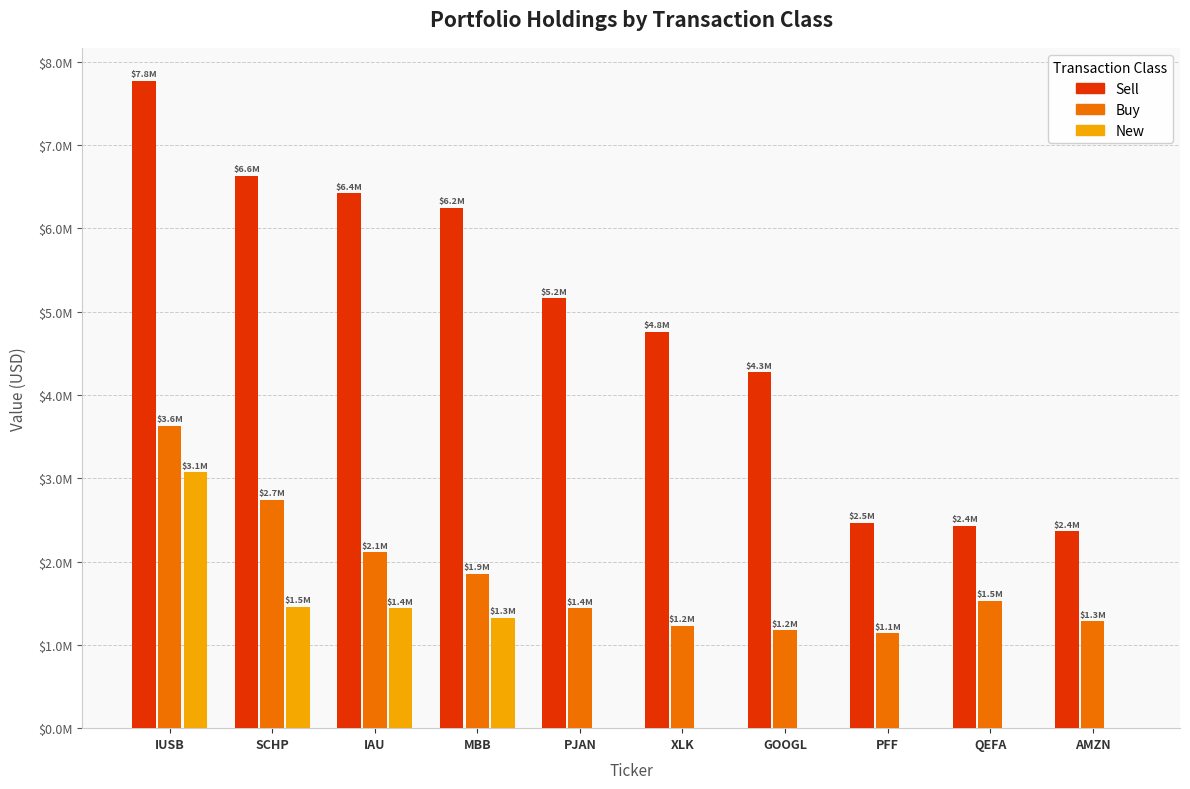

At which label is Sell closest to 5?

PJAN